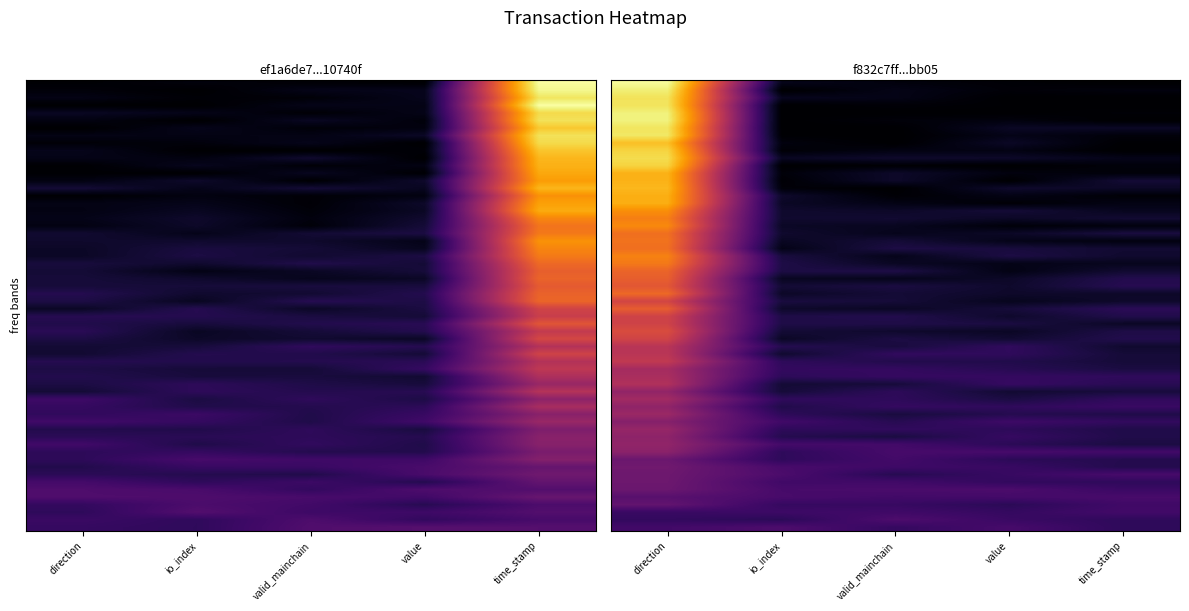

What is the maximum value for ef1a6de79140b0bb22add3240a58f42ef10740f?

0.6